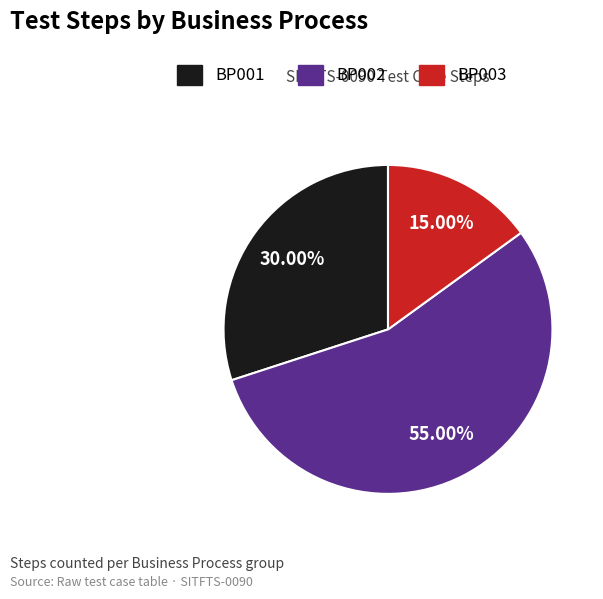

What percentage is the BP001 slice, to the nearest percent?

30%